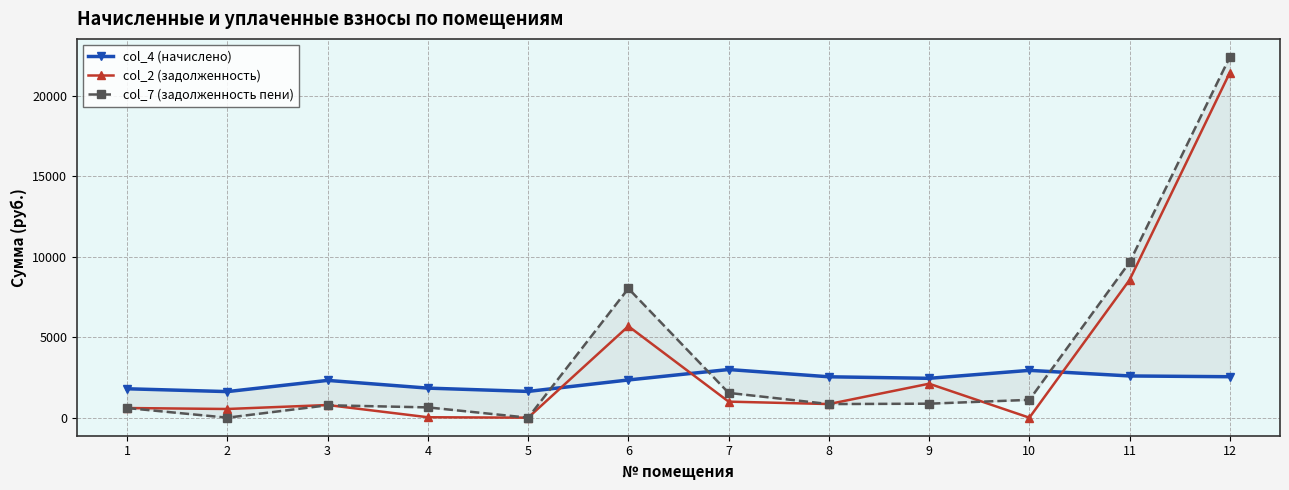

Which series has the largest range (max minus min)?

col_7 (задолженность пени)